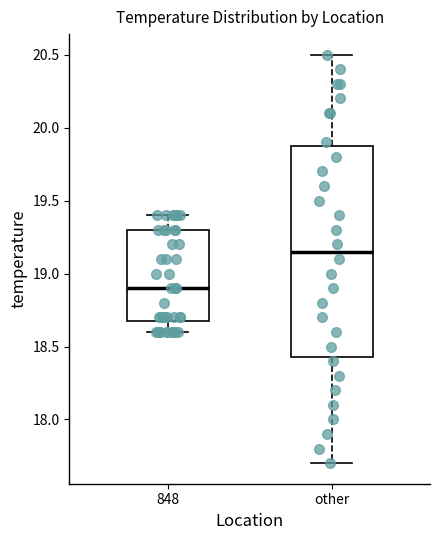

Reading left to right, read every box against the y-axis: the position of its median line, the range the box covers, and the ends of its whiskers. The values are not printed on the chart, so give them approximately, as read against the axis.

848: median 18.90, box 18.70 to 19.30, whiskers 18.60 to 19.40
other: median 19.15, box 18.45 to 19.90, whiskers 17.70 to 20.50